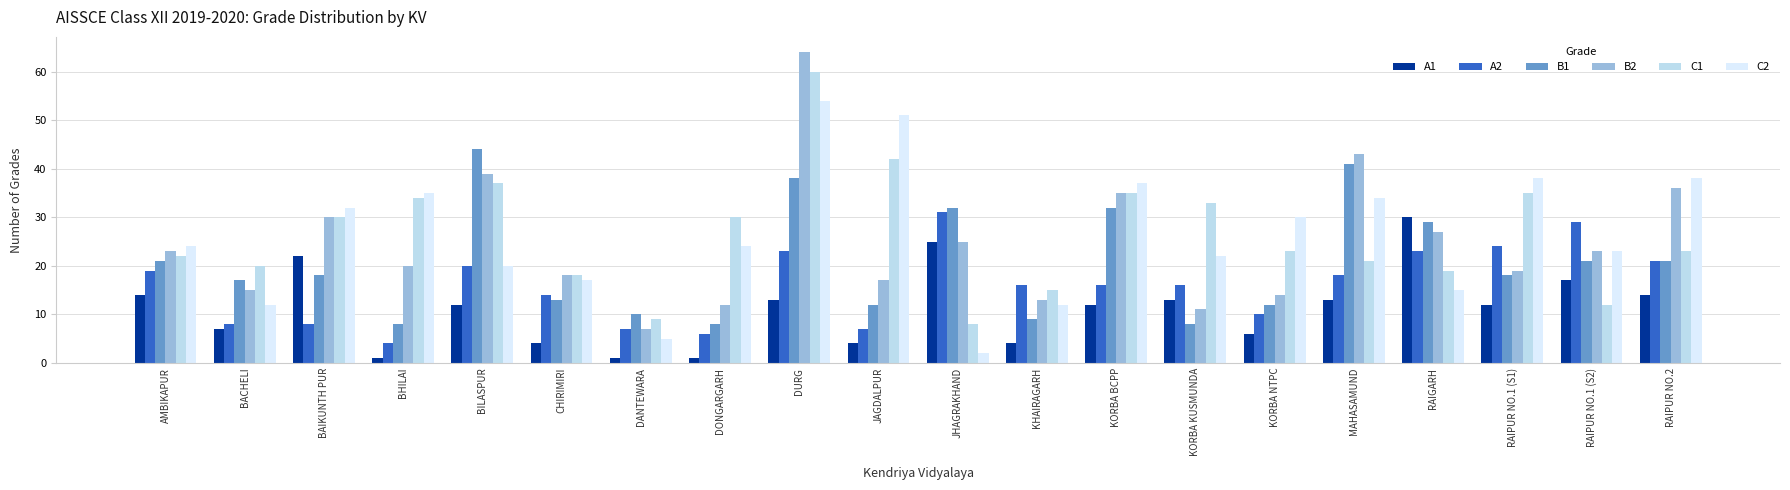

What is the difference between the maximum and minimum values in the A1 series?

29